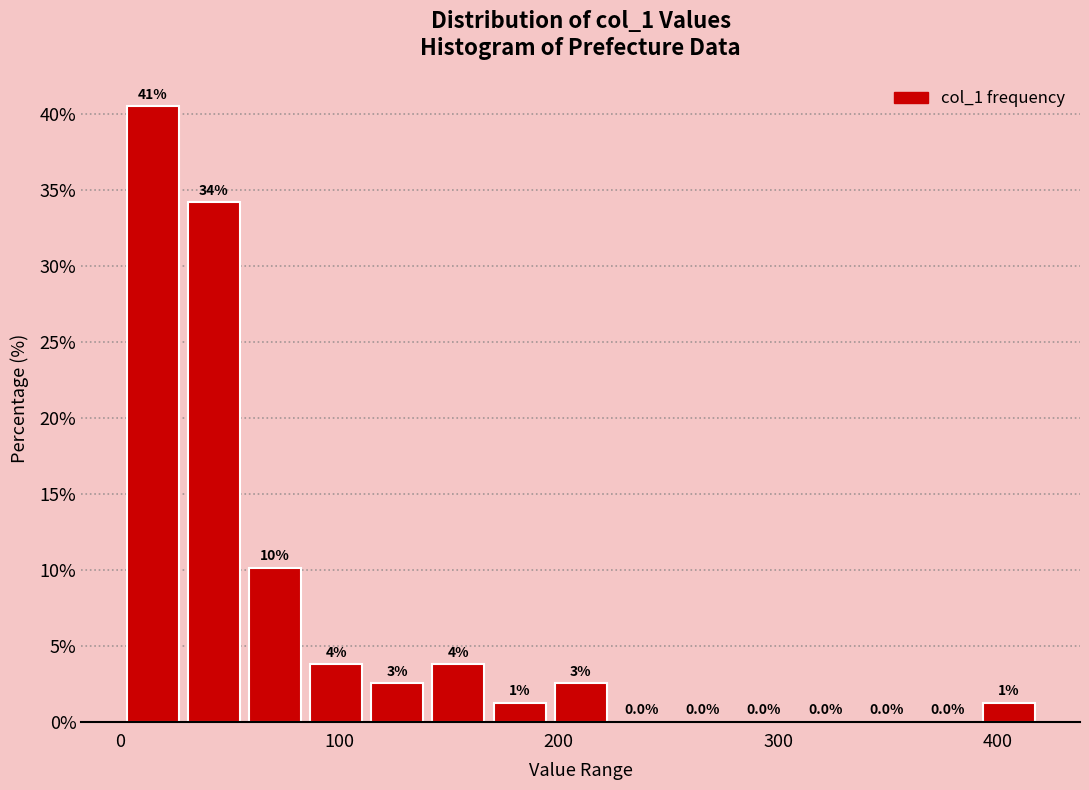

Around what value on the x-axis is the tallest bar? Give the approximate position of its centre, as read against the axis.

10